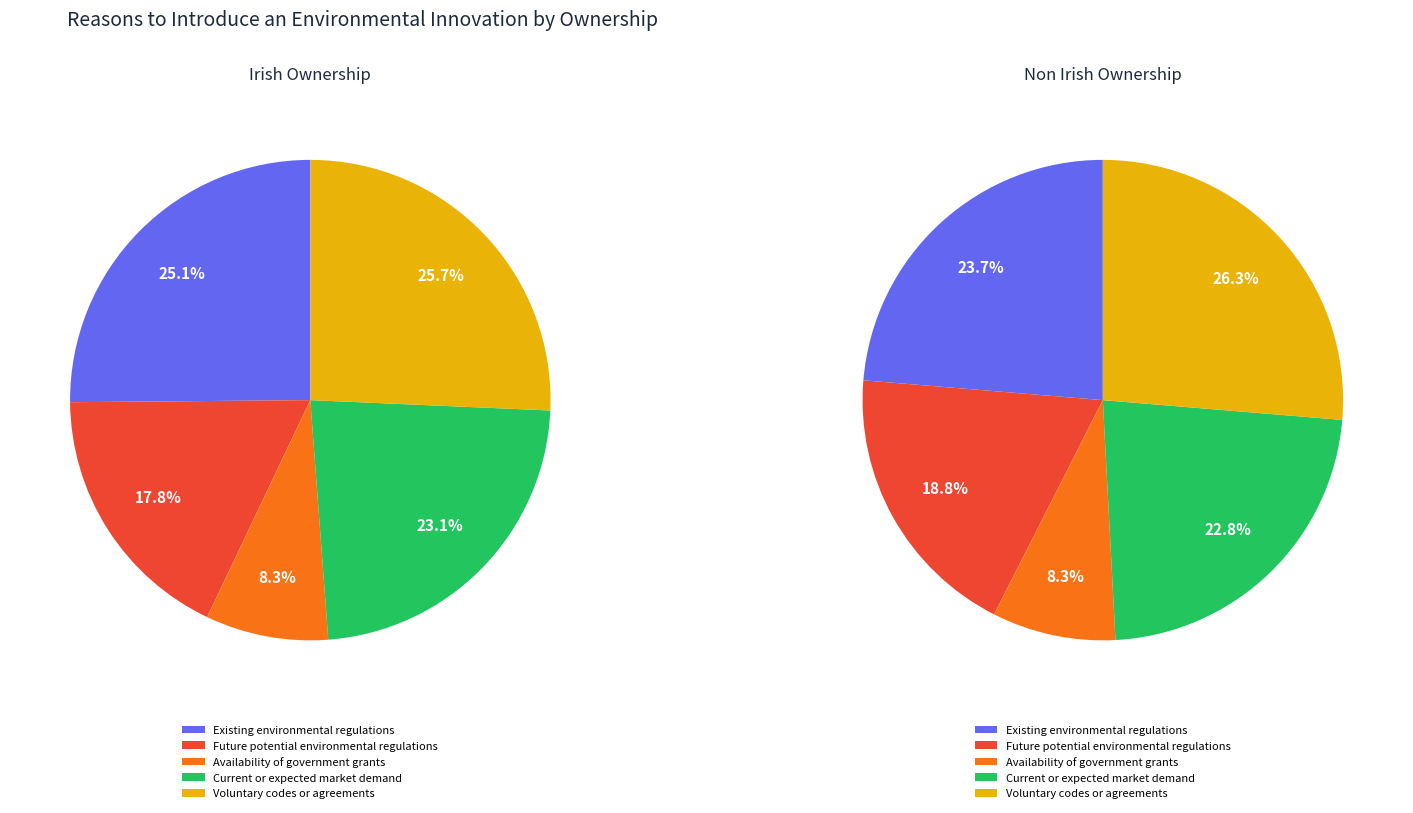

Count the number of slices in the pie.

5